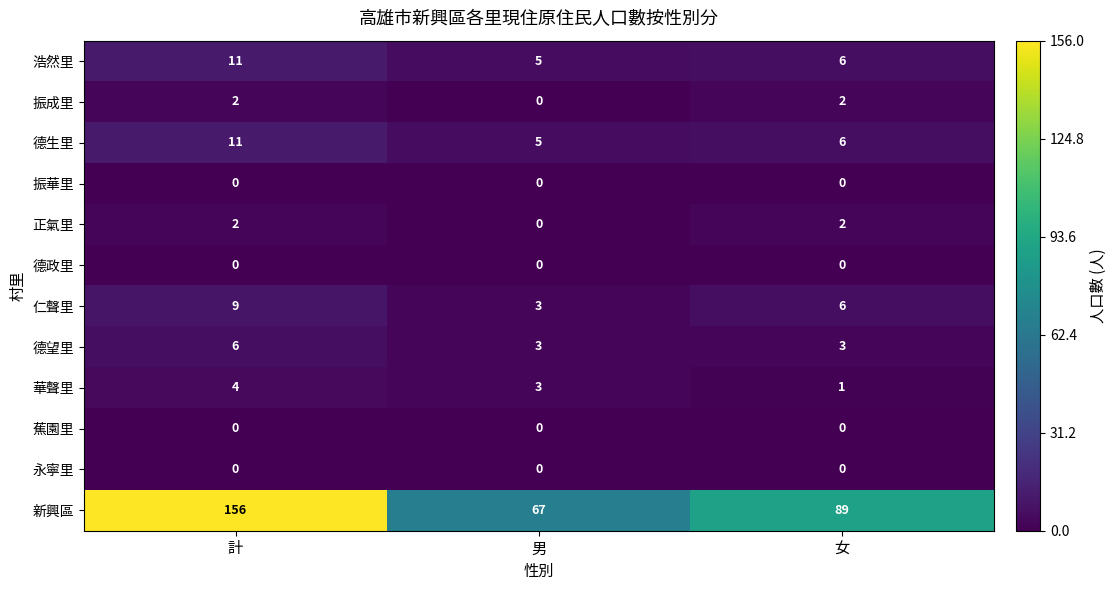

What is the average value of the 仁聲里 series?

6